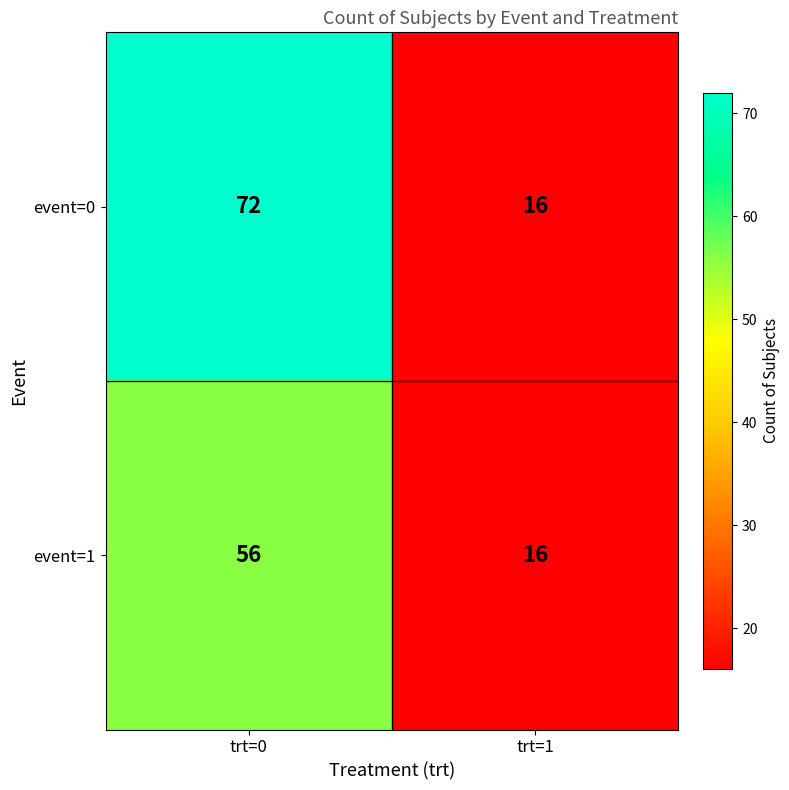

What is the sum of the event=1 values at trt=0 and trt=1?

72